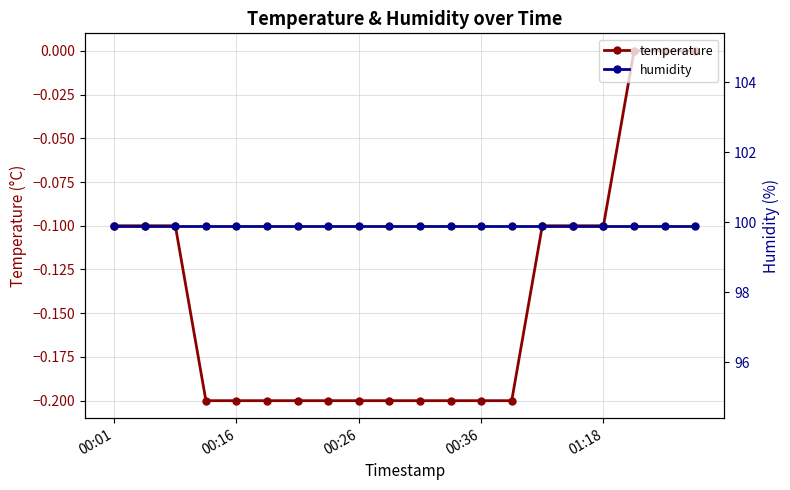

Which category has the lowest value across all series?

00:36